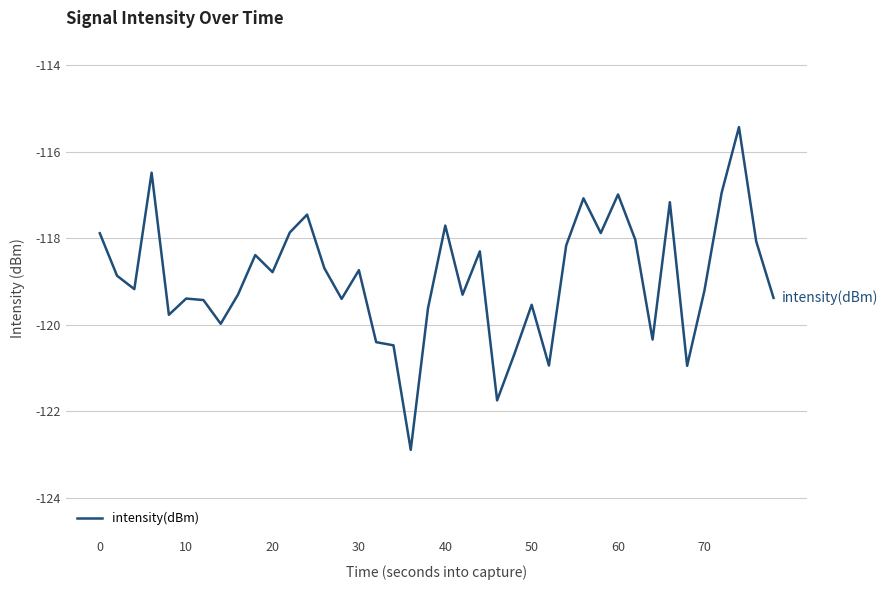

What is the greatest value displayed?

-115.4